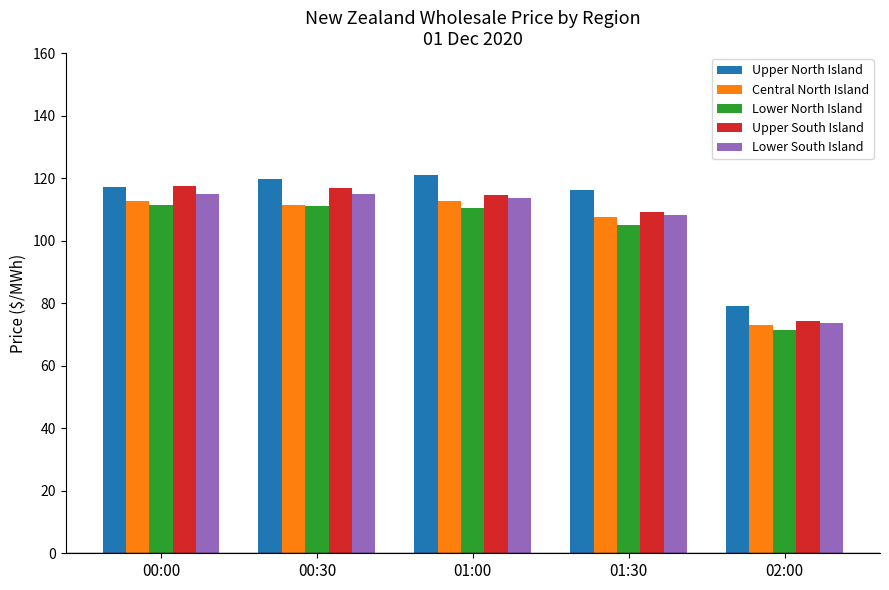

What is the spread (max minus min) of values at 01:00?

10.8